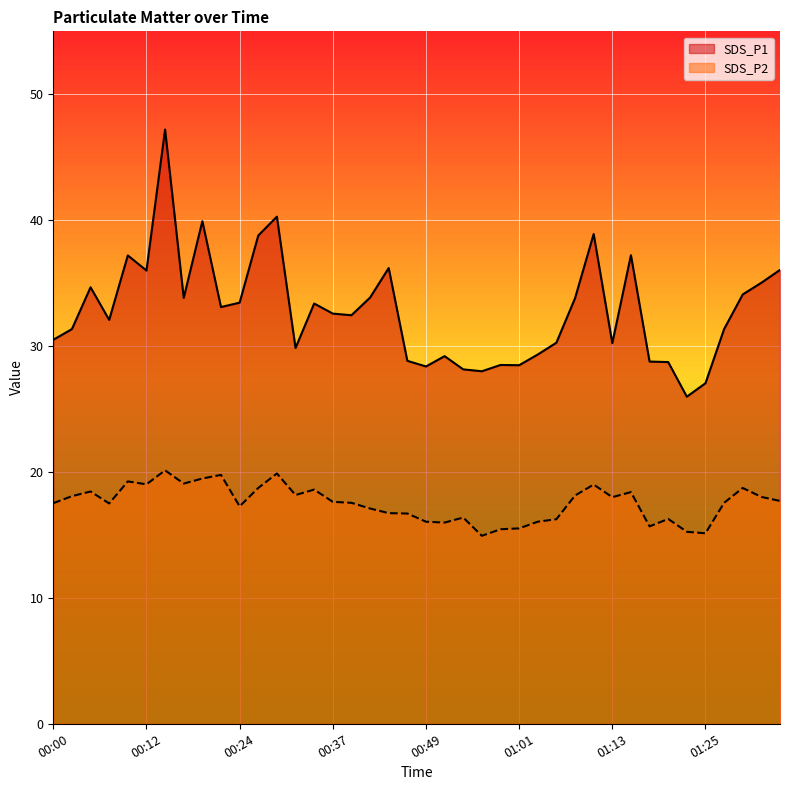

Reading left to right, what are all the values shown in this chart?

SDS_P1: 00:00=30.5	00:03=31.4	00:05=34.7	00:07=32.1	00:10=37.2	00:12=36.0	00:15=47.2	00:17=33.8	00:20=39.9	00:22=33.1	00:24=33.5	00:27=38.8	00:29=40.3	00:32=29.9	00:34=33.4	00:37=32.6	00:39=32.5	00:41=33.9	00:44=36.2	00:46=28.8	00:49=28.4	00:51=29.2	00:54=28.1	00:56=28.0	00:59=28.5	01:01=28.5	01:03=29.3	01:06=30.3	01:08=33.8	01:11=38.9	01:13=30.2	01:16=37.2	01:18=28.8	01:21=28.7	01:23=26.0	01:25=27.1	01:28=31.4	01:30=34.1	01:33=35.0	01:35=36.0
SDS_P2: 00:00=17.5	00:03=18.1	00:05=18.4	00:07=17.5	00:10=19.2	00:12=19.0	00:15=20.1	00:17=19.1	00:20=19.5	00:22=19.8	00:24=17.3	00:27=18.7	00:29=19.9	00:32=18.2	00:34=18.6	00:37=17.6	00:39=17.6	00:41=17.1	00:44=16.7	00:46=16.7	00:49=16.1	00:51=16.0	00:54=16.4	00:56=14.9	00:59=15.4	01:01=15.5	01:03=16.1	01:06=16.2	01:08=18.1	01:11=19.0	01:13=18.0	01:16=18.4	01:18=15.7	01:21=16.3	01:23=15.2	01:25=15.1	01:28=17.6	01:30=18.7	01:33=18.0	01:35=17.7